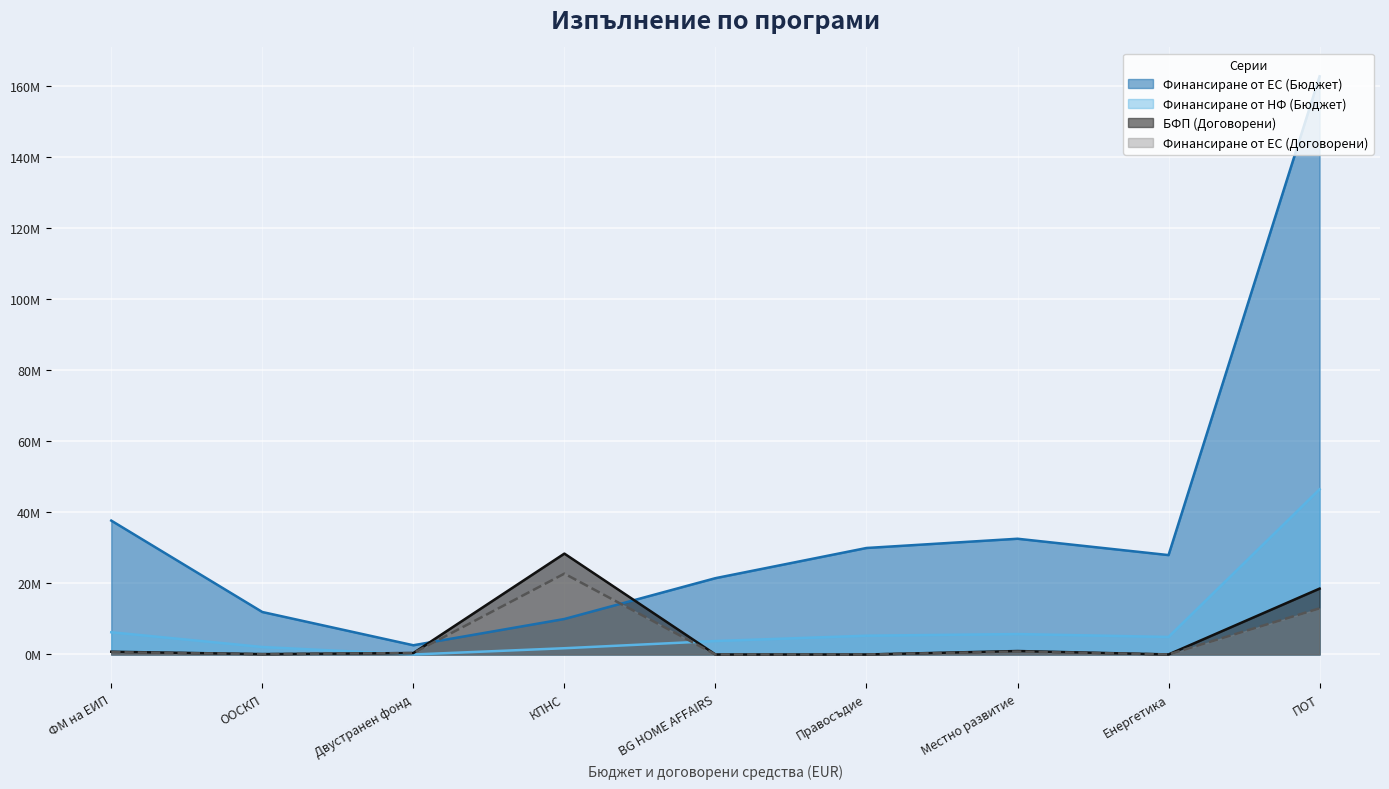

Where is Финансиране от НФ (Бюджет) nearest to the value 23267084?

ФМ на ЕИП